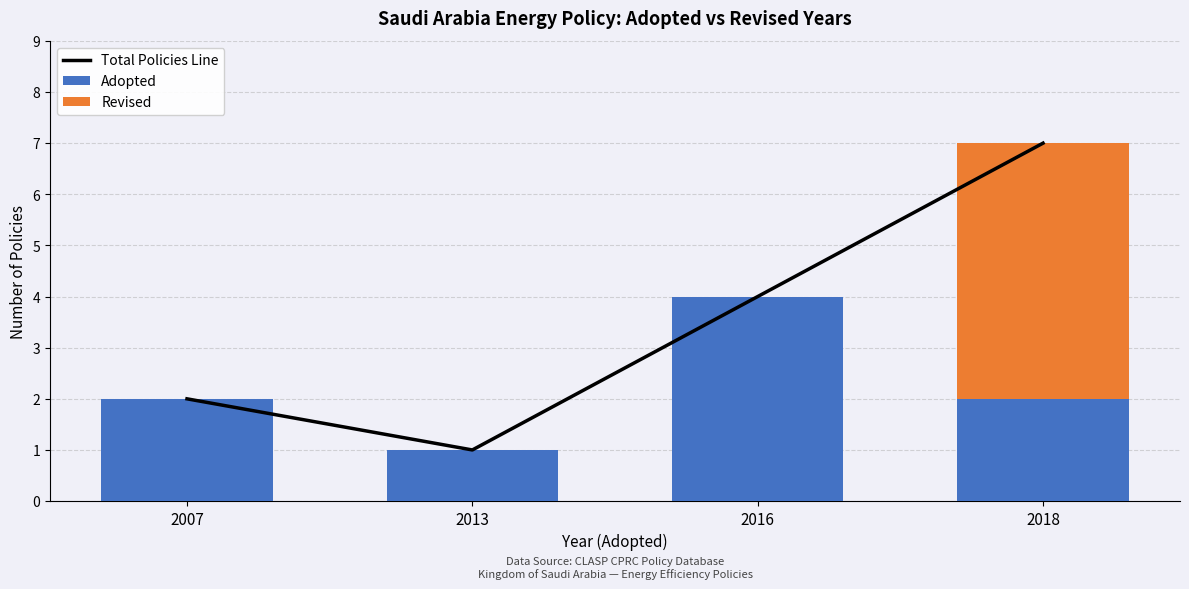

List the series in order of their peak value, highest first.

Total Policies Line, Revised, Adopted